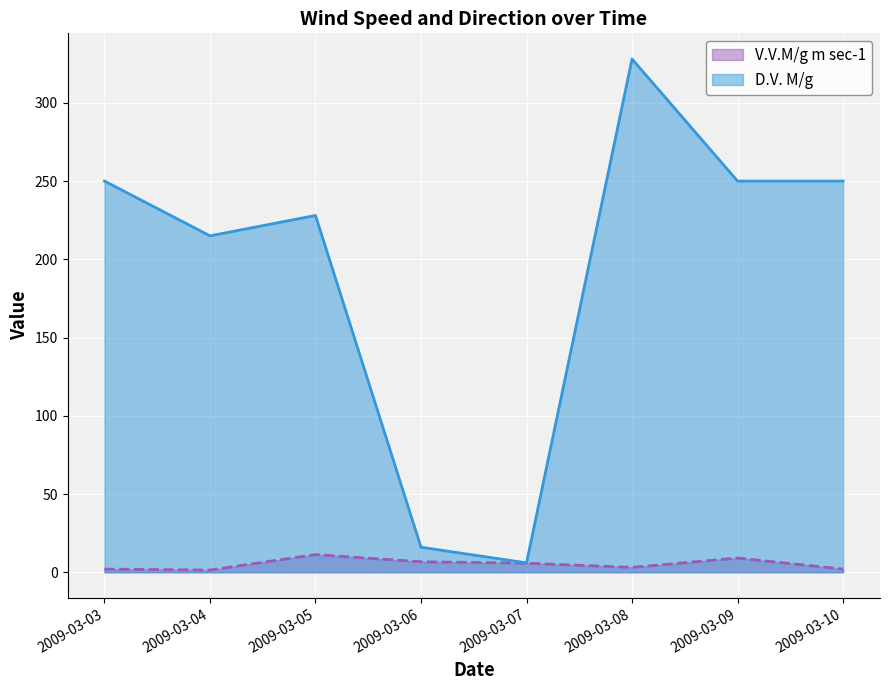

True or false: V.V.M/g m sec-1 has a value of 18.9 at 2009-03-05.

False